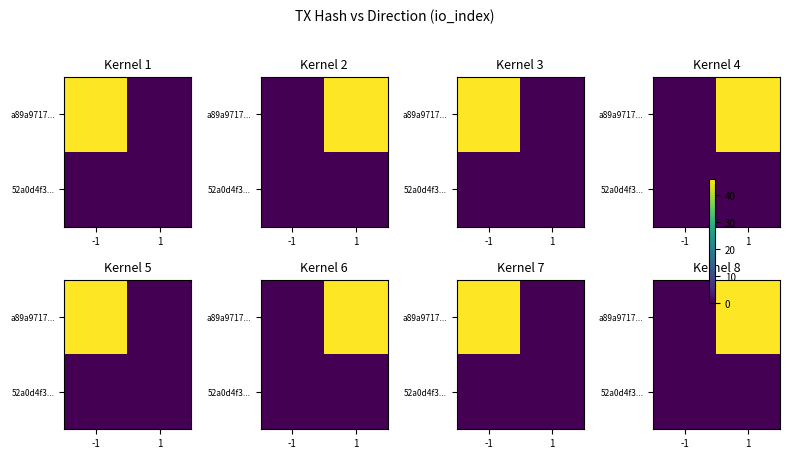

Which label corresponds to the largest value in the chart?

1